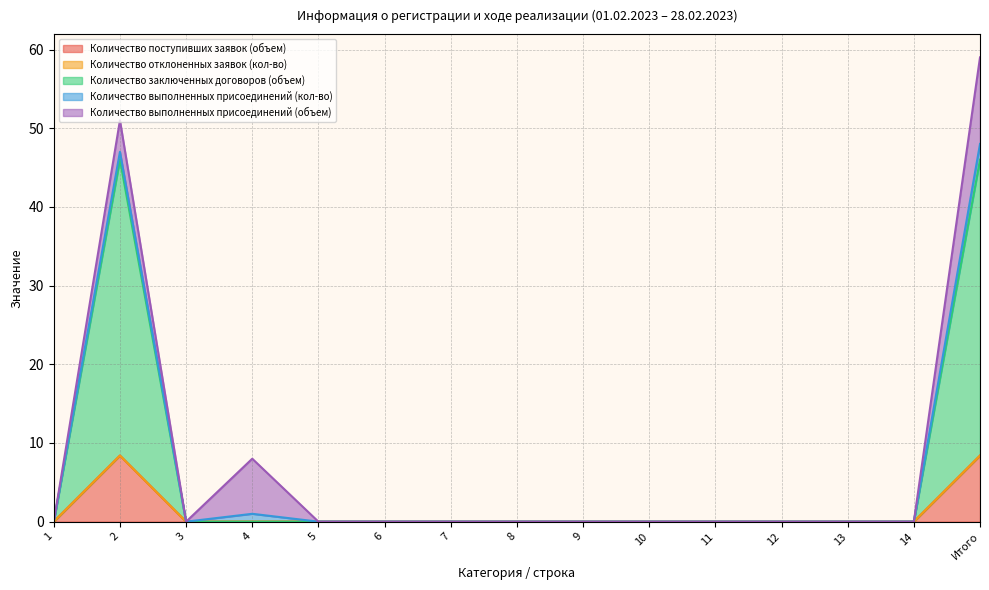

True or false: Количество поступивших заявок (объем) and Количество заключенных договоров (объем) intersect in this chart.

False